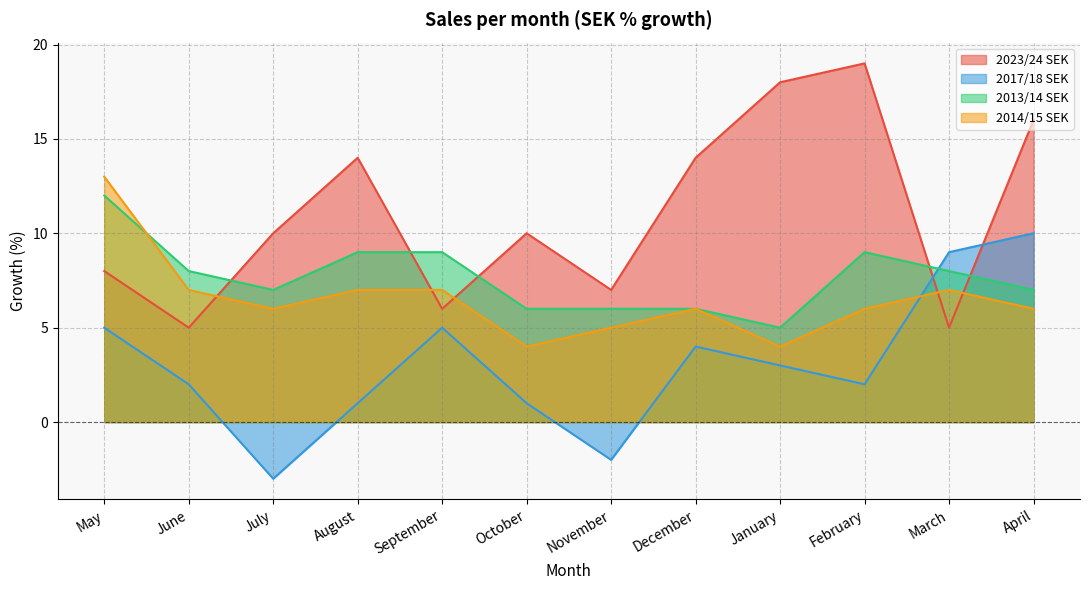

True or false: 2014/15 SEK and 2023/24 SEK cross at least once.

True